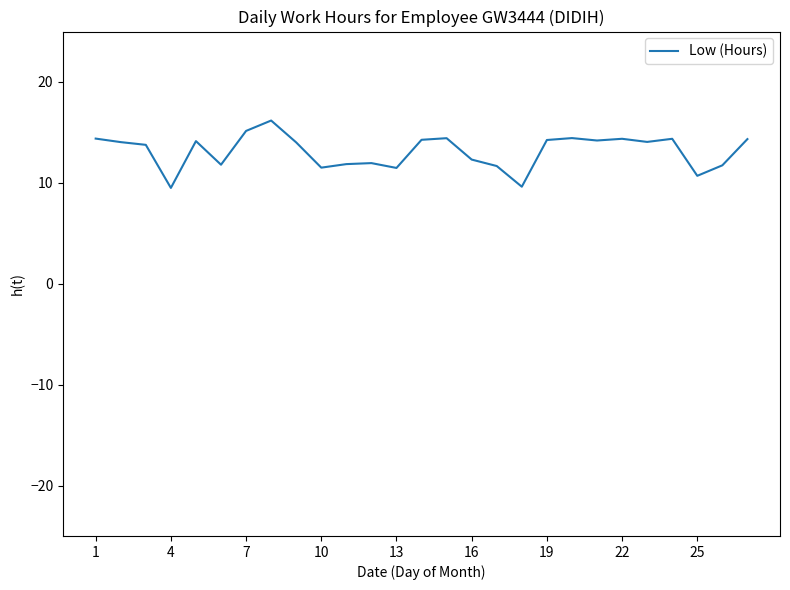

What is the difference between the maximum and minimum values?

6.7